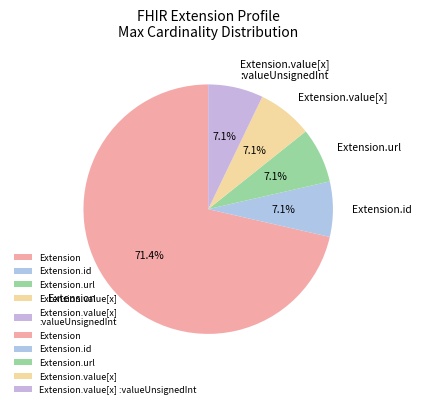

Which slice is the largest?

Extension